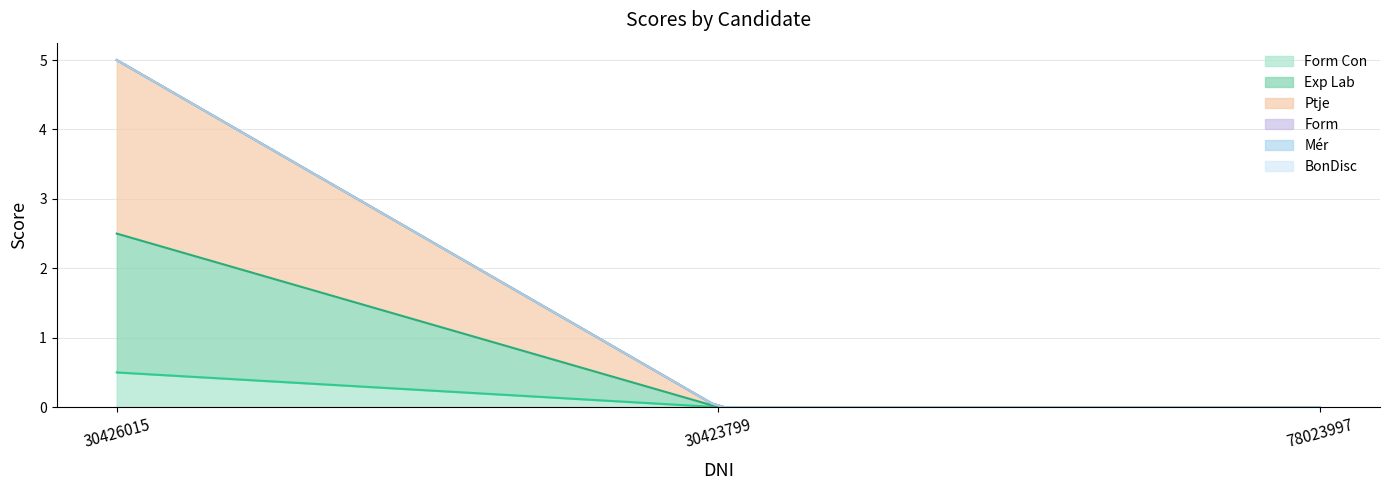

Reading right to left, extract all data points from this chart.

Form Con: 0.0	0.0	0.5
Exp Lab: 0.0	0.0	2.0
Ptje: 0.0	0.0	2.5
Form: 0.0	0.0	0.0
Mér: 0.0	0.0	0.0
BonDisc: 0.0	0.0	0.0